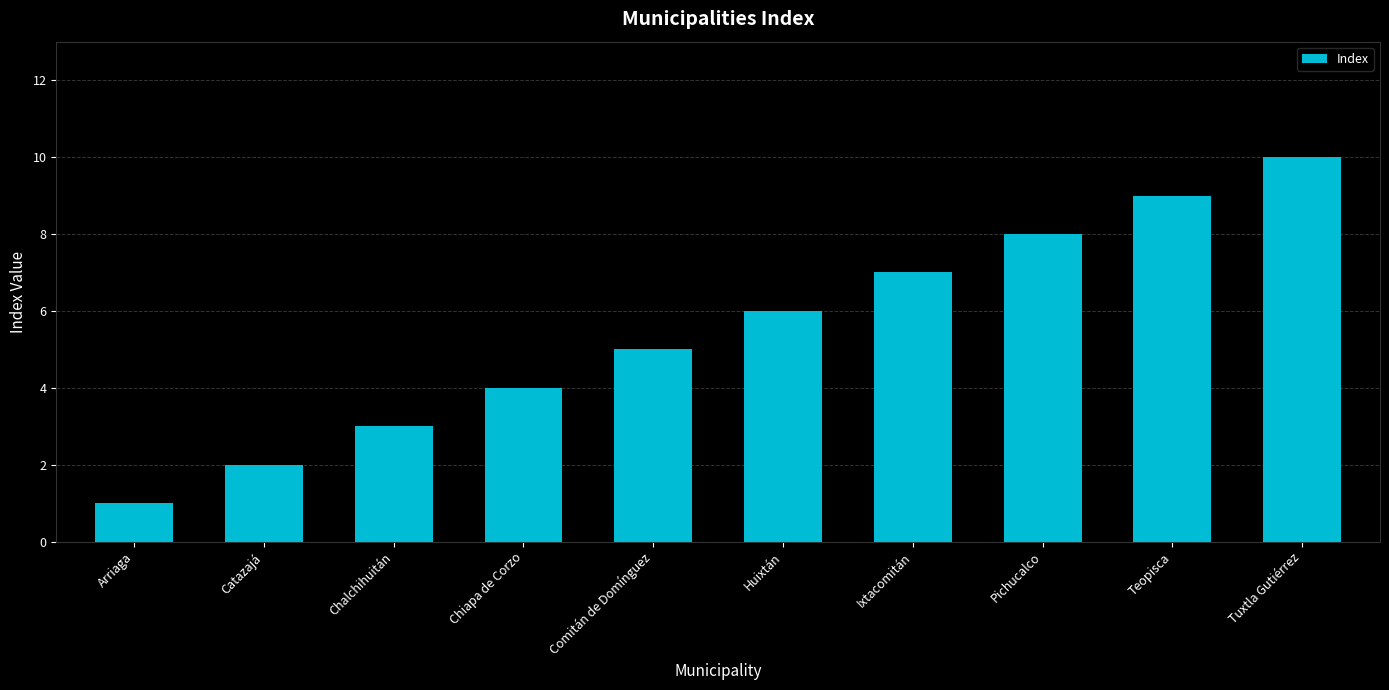

What is the average value?

6